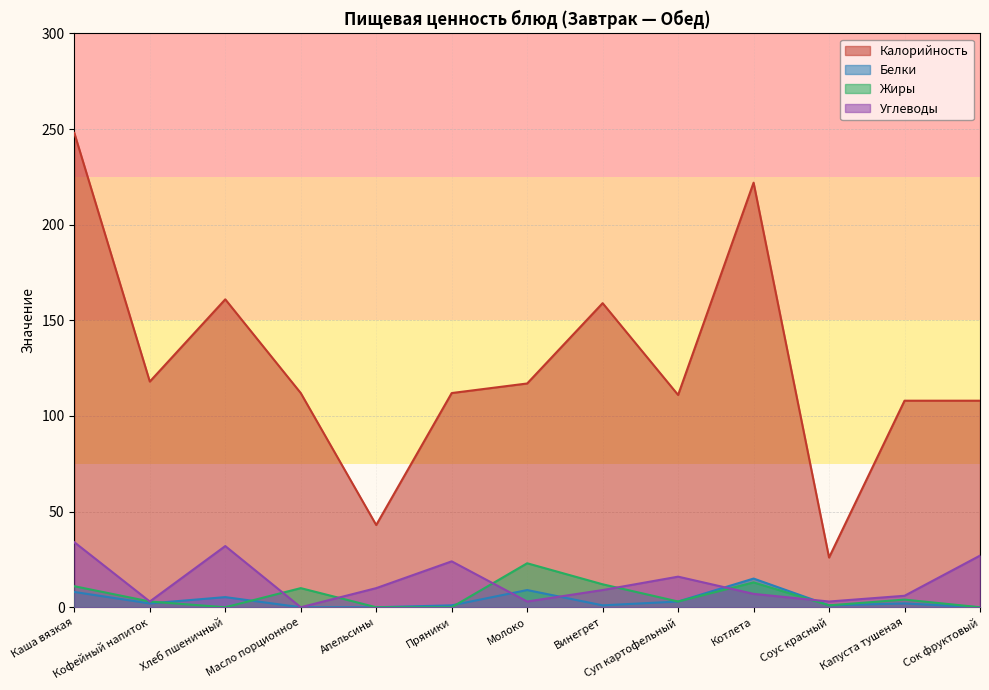

At which label does Жиры reach its minimum?

Хлеб пшеничный